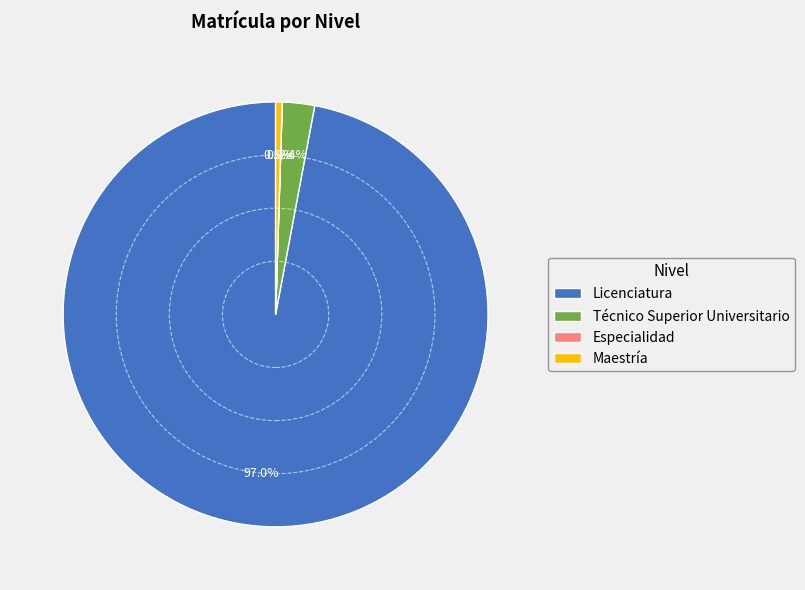

Which category accounts for the majority?

Licenciatura